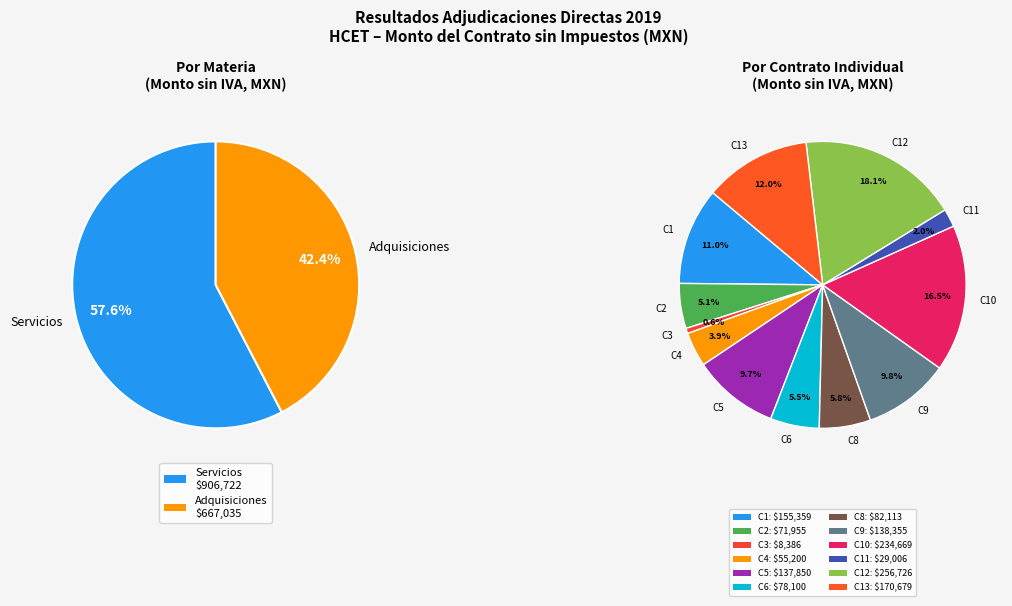

What percentage is the Contrato 11 (Adquisiciones) slice, to the nearest percent?

2%